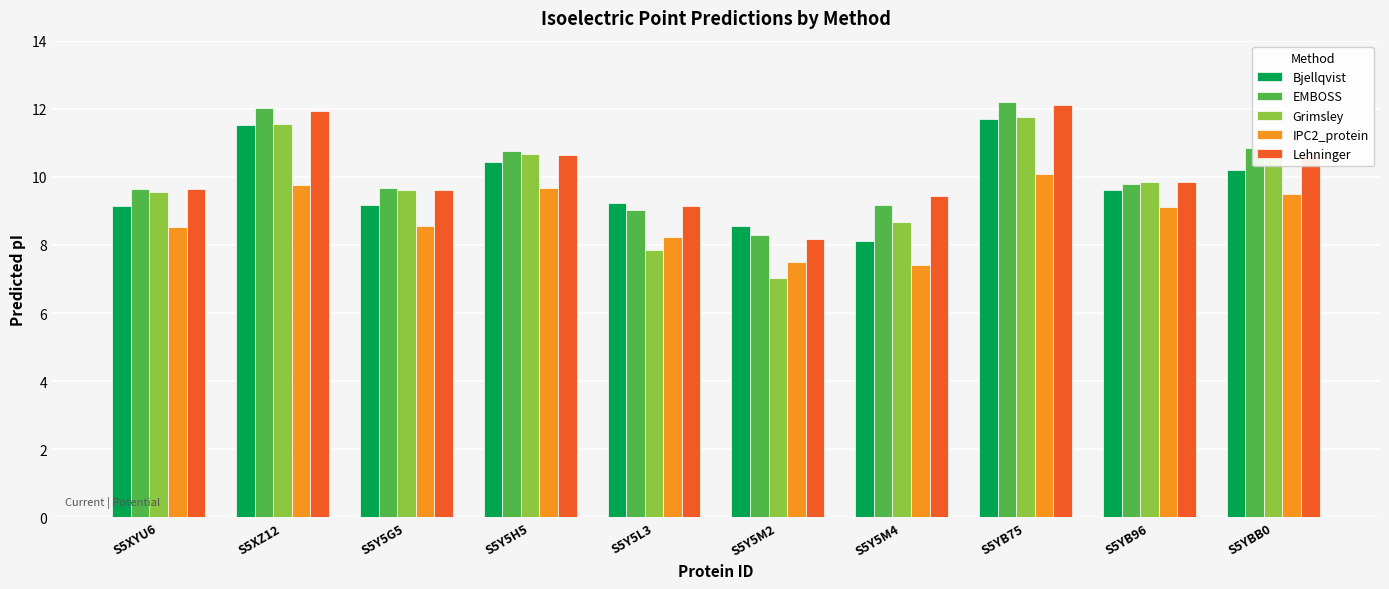

What is the value of the Bjellqvist bar at the 6th from the left?

8.6